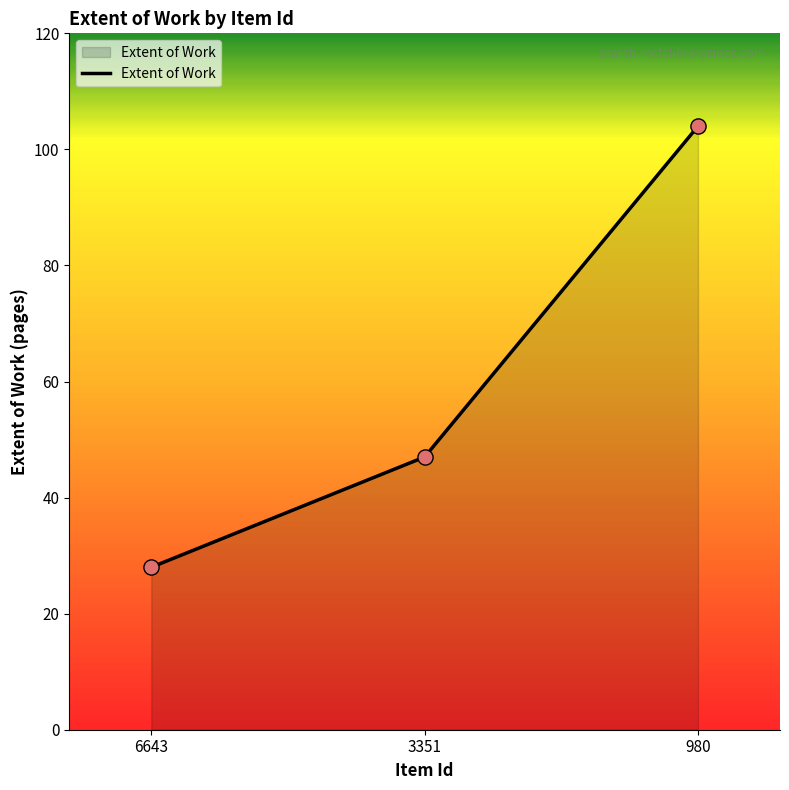

What is the ratio of the value at 6643 to the value at 3351?

0.6